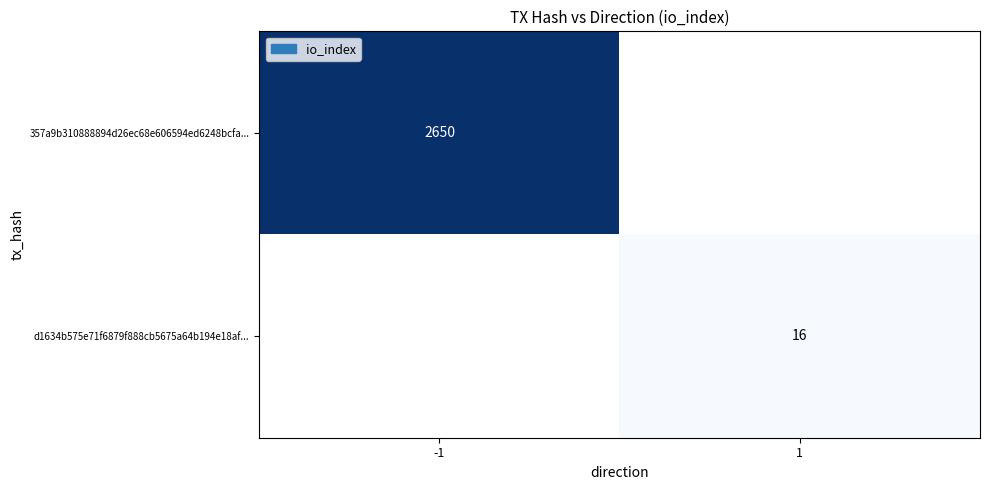

True or false: 357a9b310888894d26ec68e606594ed6248bcfa... has a value of 4316 at -1.

False